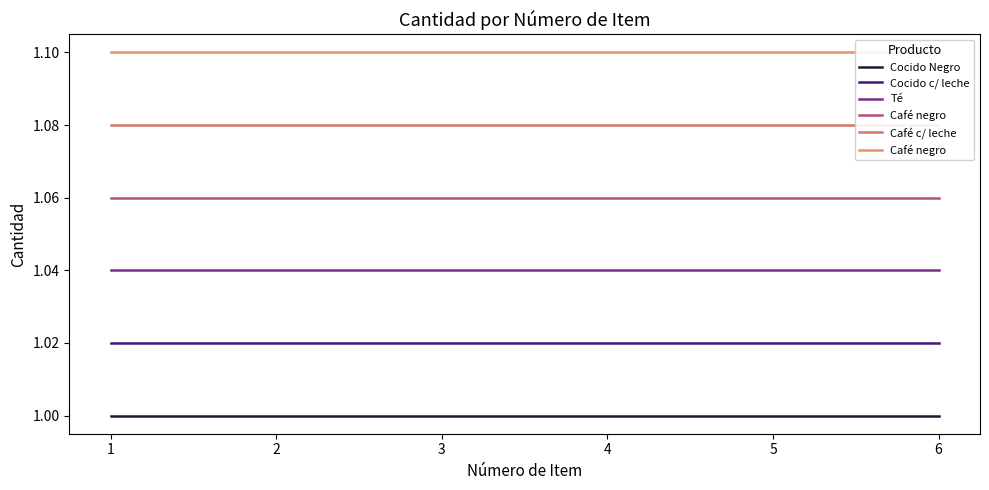

Read the Café negro value at 5.

1.1